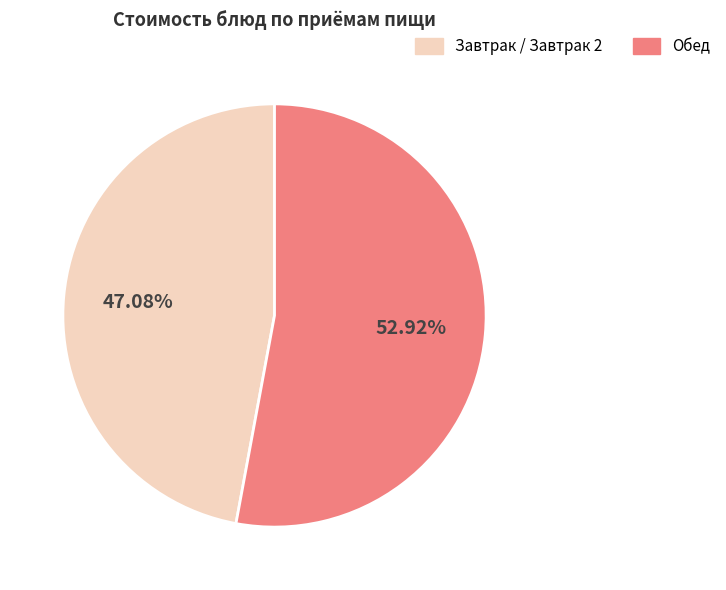

To the nearest percent, what is the average slice percentage?

50%